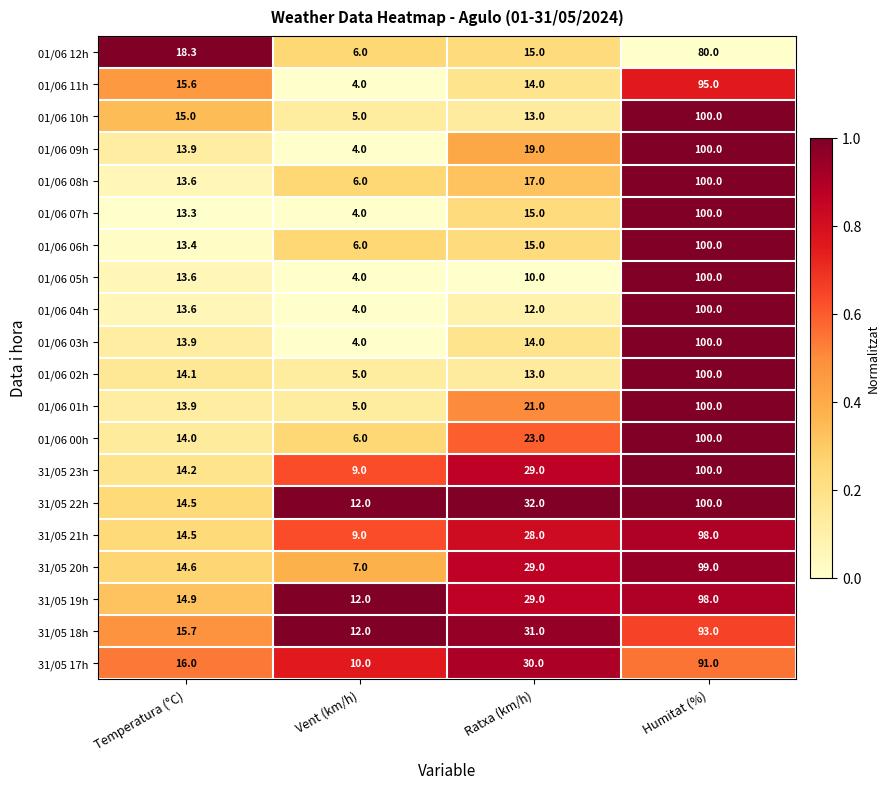

What is the average value of the 31/05 22h series?

39.6